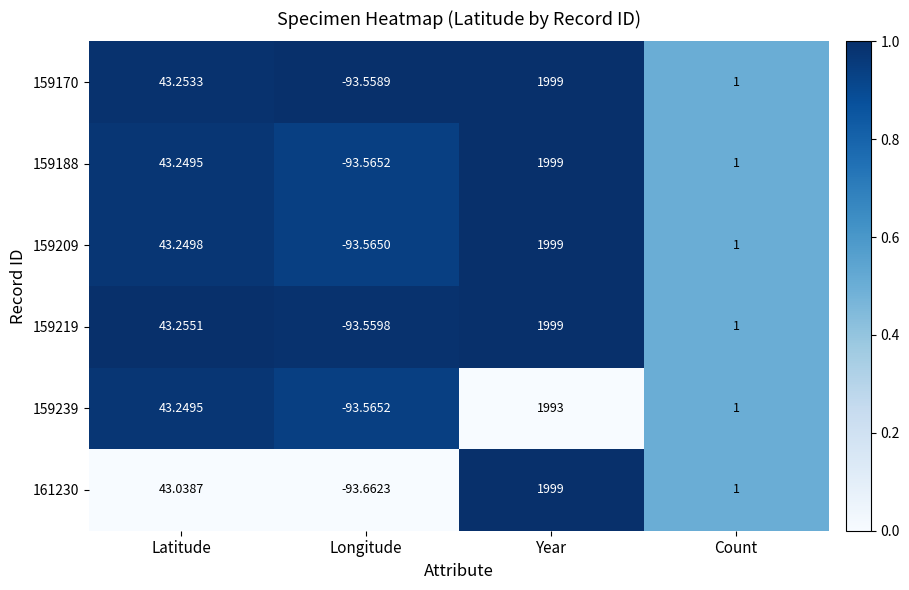

Which label corresponds to the smallest value in the chart?

Longitude